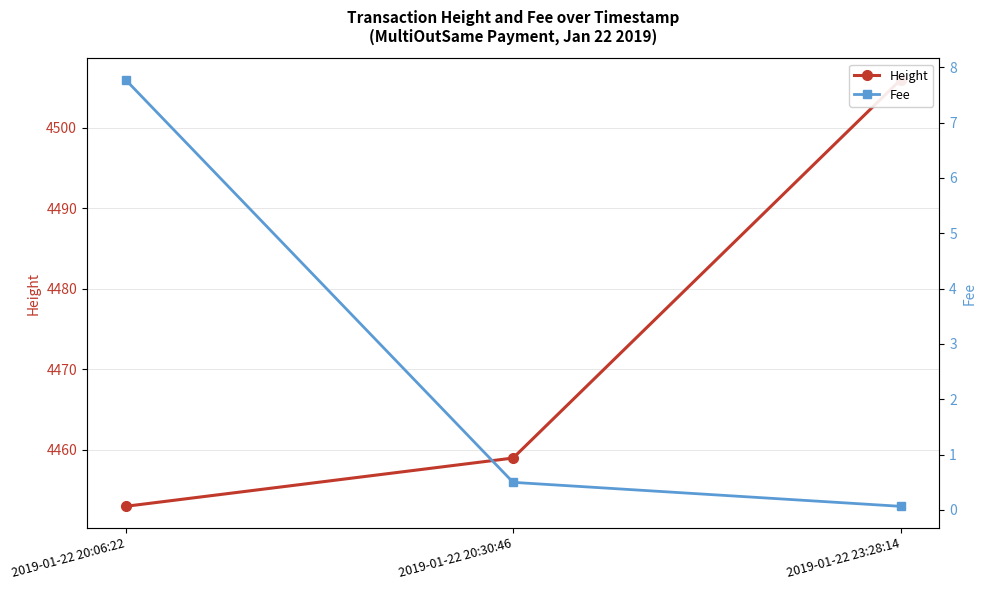

Does the chart have visible grid lines?

Yes